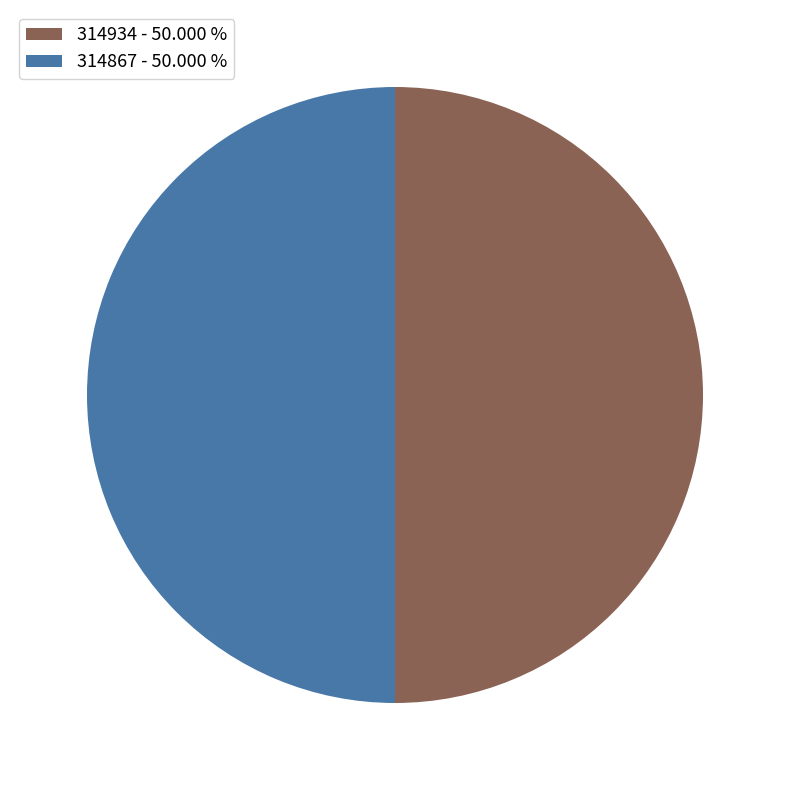

Combined, do 314867 - 50.000 % and 314934 - 50.000 % account for over 50%?

Yes